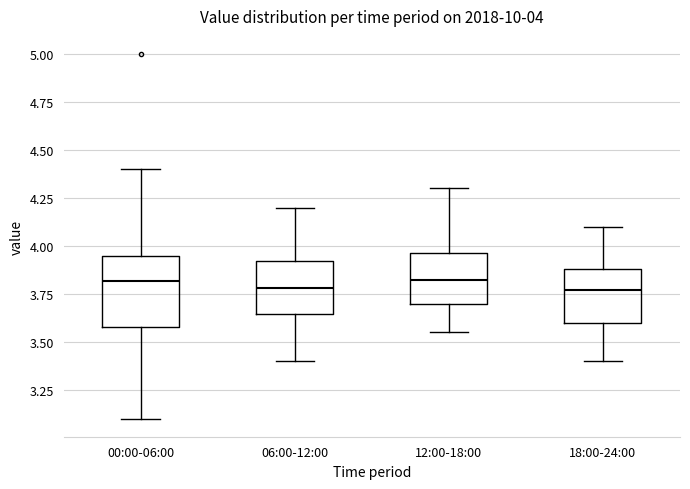

Comparing the boxes themselves (not the whiskers), which one is the tallest?

00:00-06:00